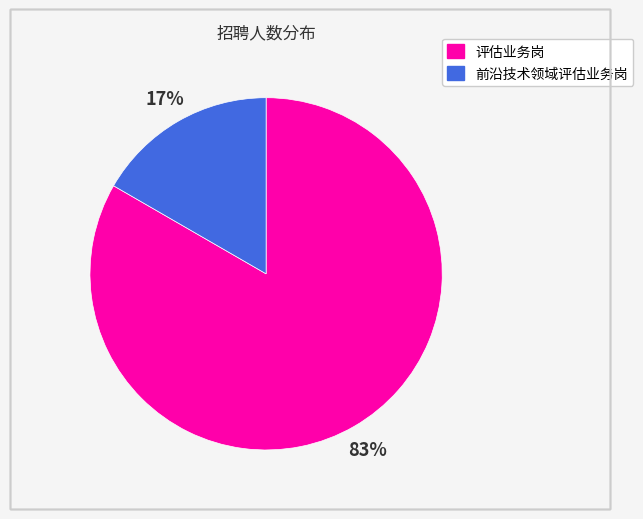

True or false: 前沿技术领域评估业务岗 accounts for 22% of the total.

False